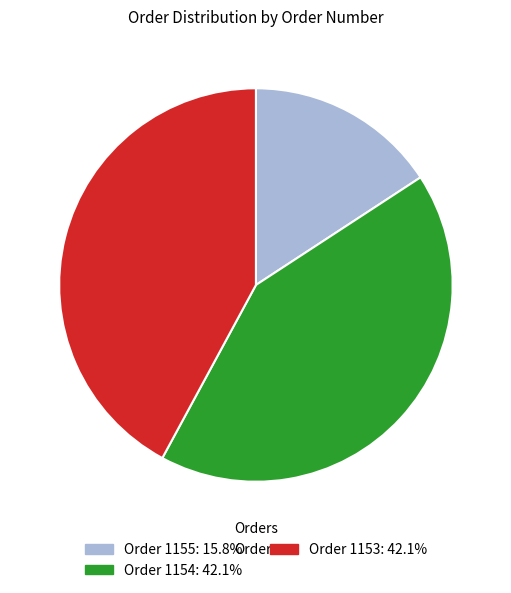

Is there a majority slice in this chart?

No